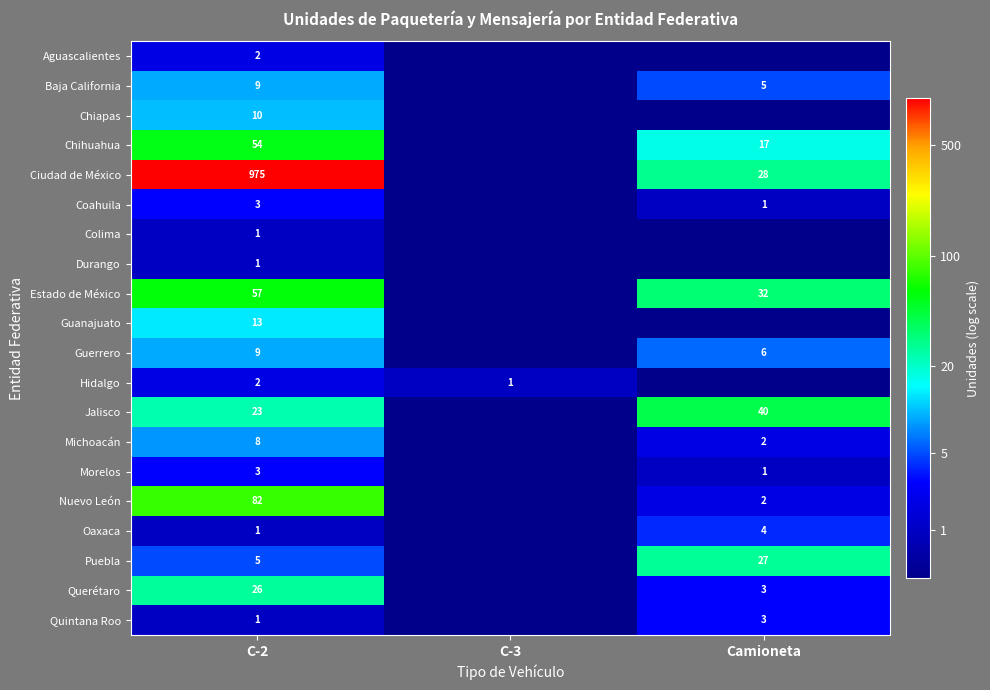

The value of Guerrero at Camioneta is 2. True or false?

False